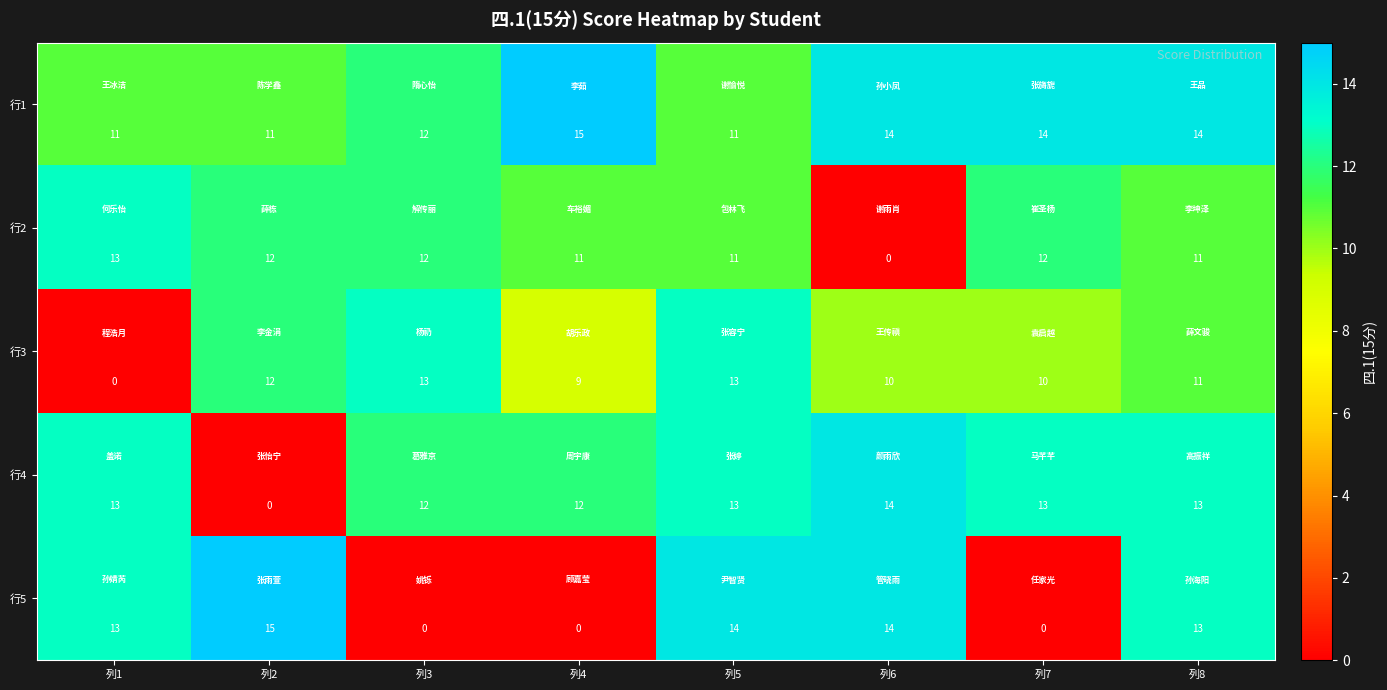

Where is 行1 nearest to the value 13?

列3